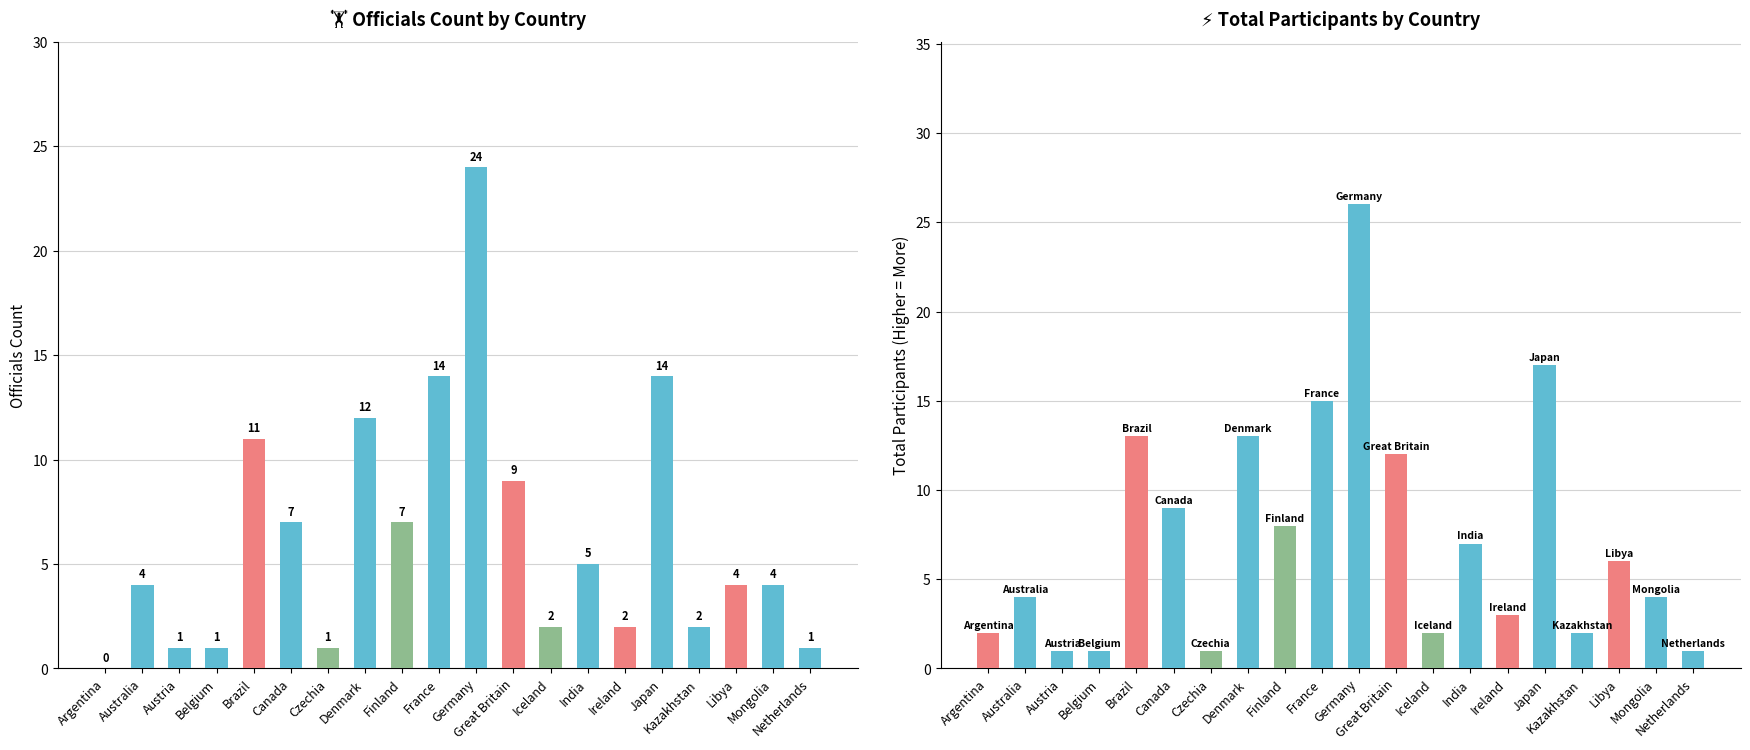

True or false: Officials has a value of 1 at Belgium.

True